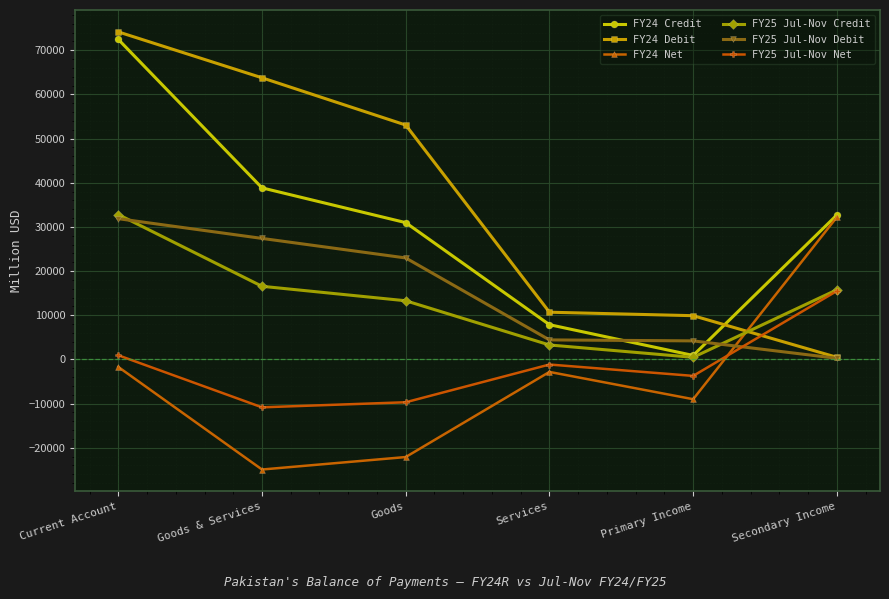

Where is FY24 Net nearest to the value 3650?

Current Account